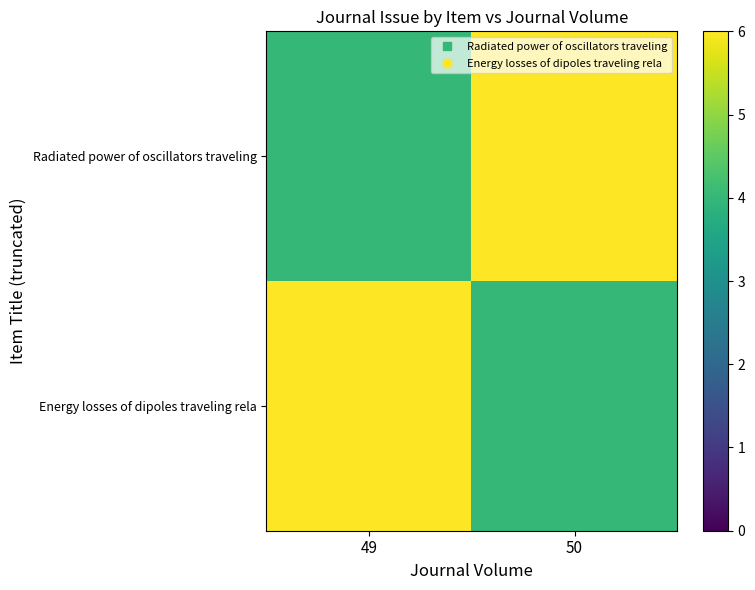

Which series changed the most between 49 and 50?

Radiated power of oscillators traveling